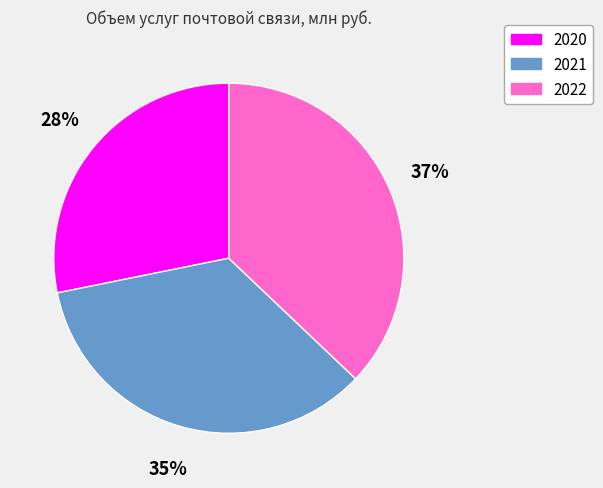

The 2020 slice represents 39% of the pie. True or false?

False